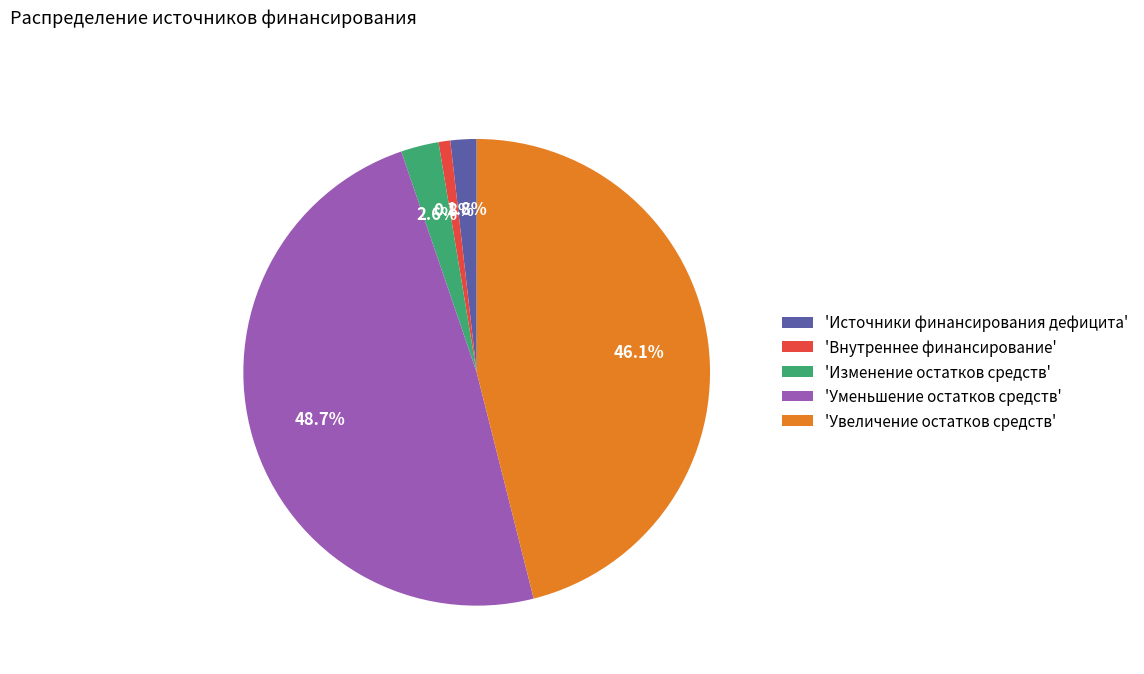

Is 'Источники финансирования дефицита' the majority of the pie?

No